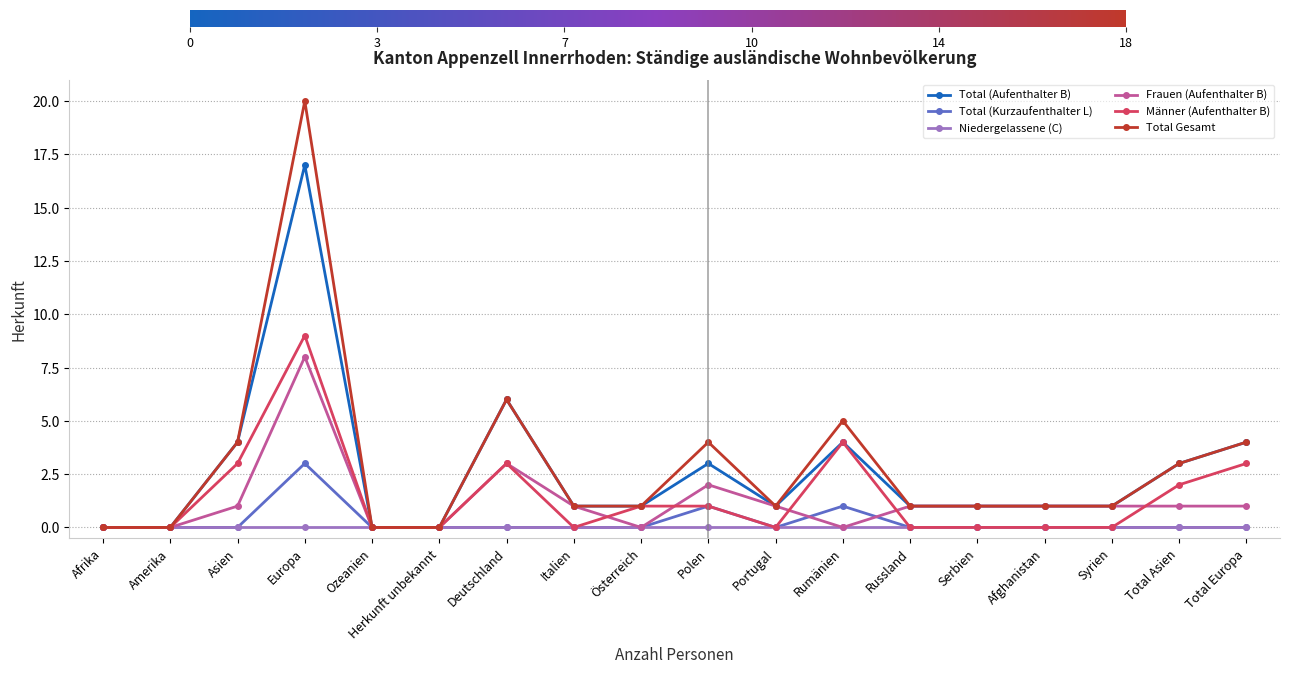

What is the value of the Total (Kurzaufenthalter L) point at the 10th from the left?

1